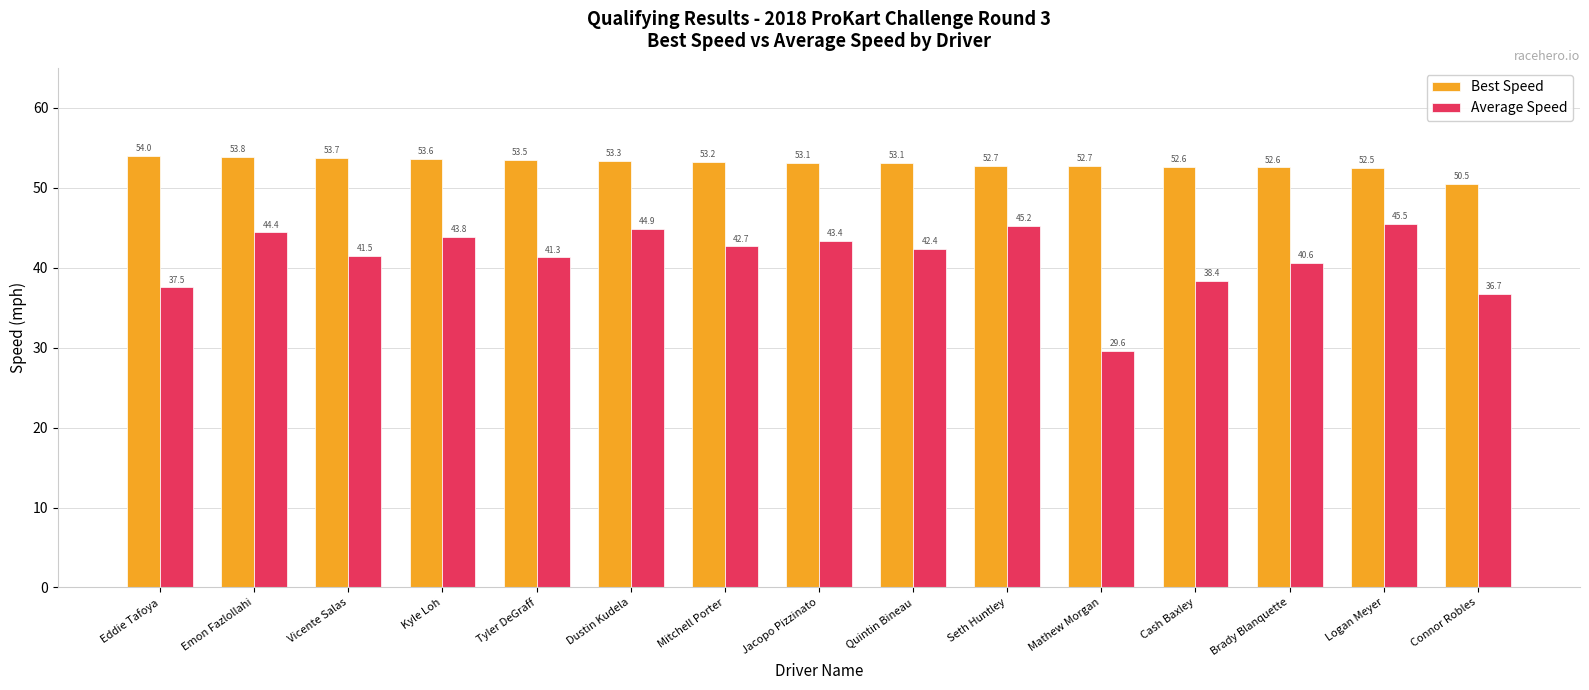

List the series in order of their peak value, highest first.

Best Speed, Average Speed